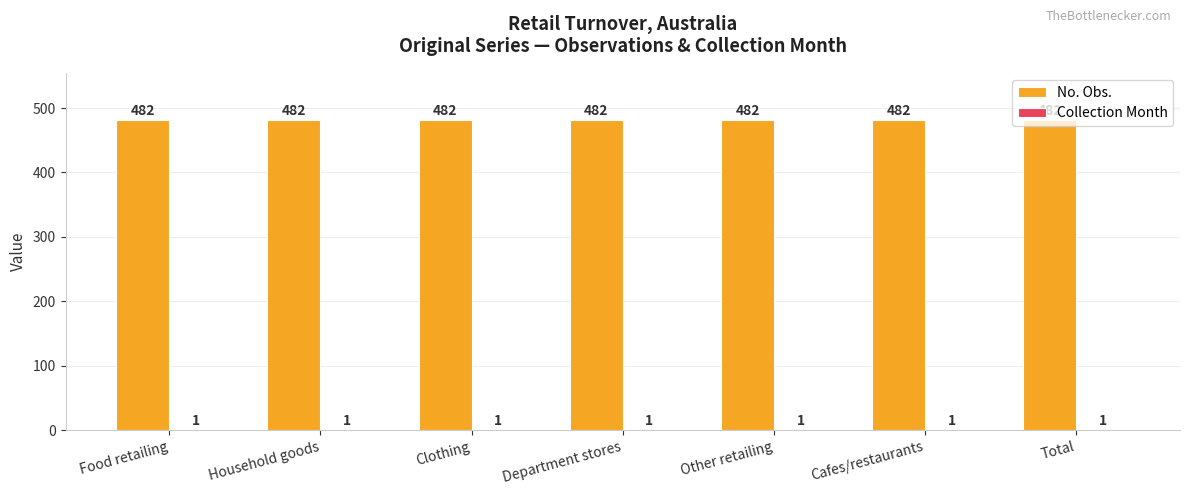

What is the maximum value for No. Obs.?

482